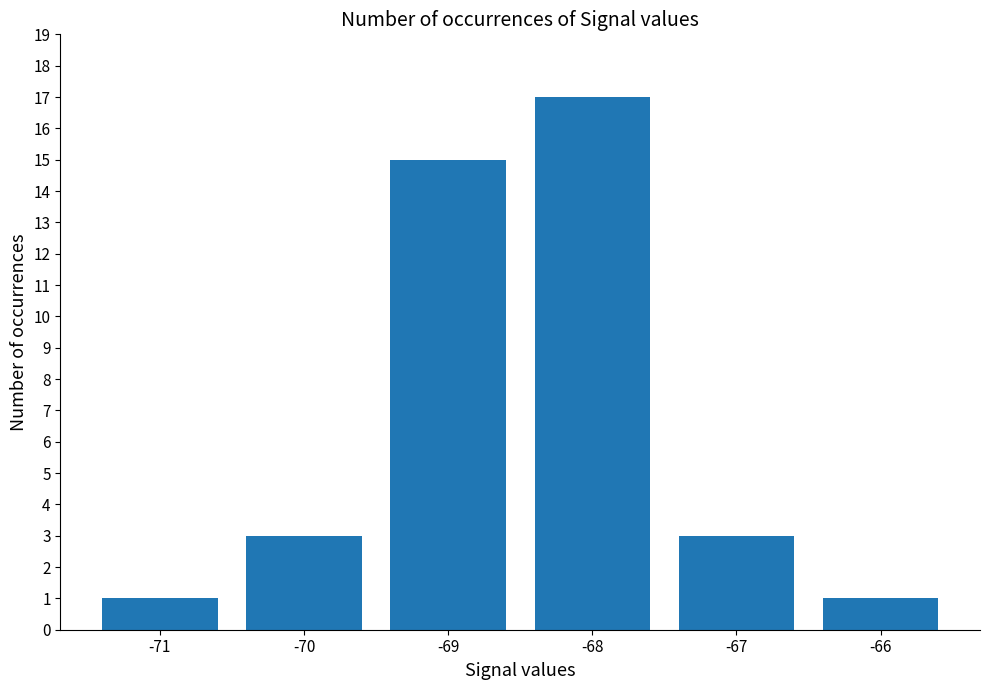

What is the change in value from -68 to -67?

-14